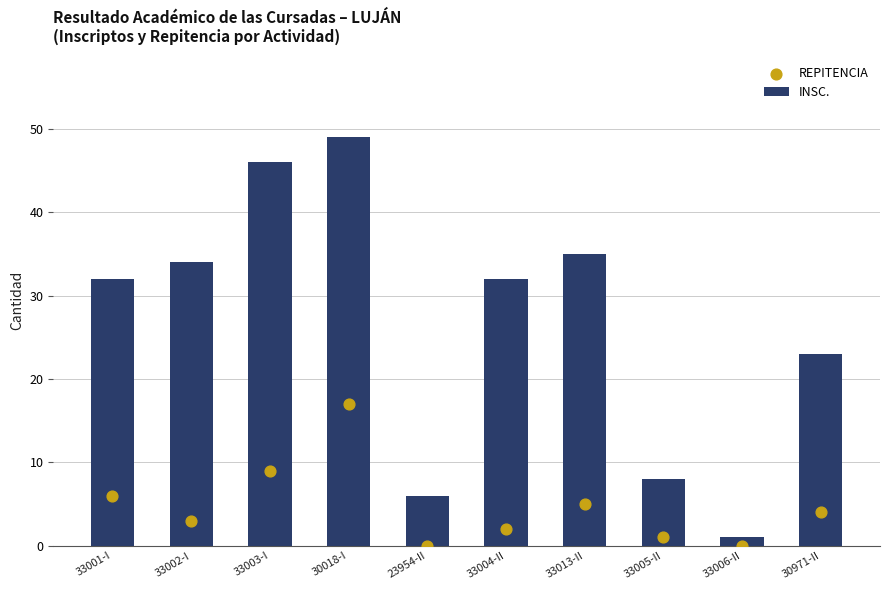

Which series has the largest Y range (max minus min)?

INSC.